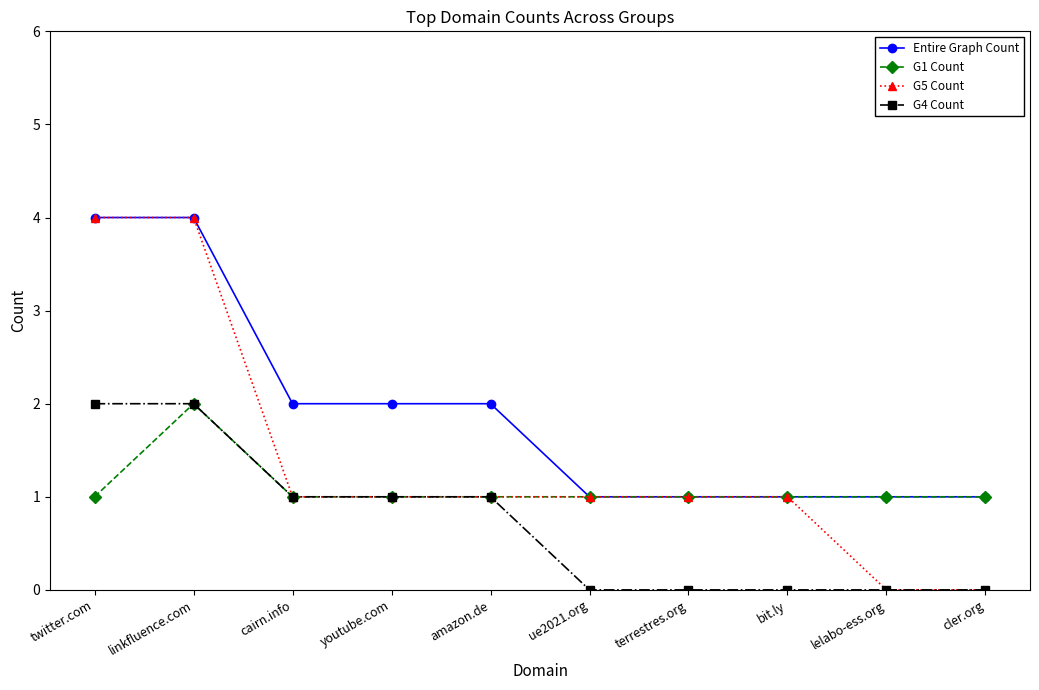

Which series has the largest range (max minus min)?

G5 Count